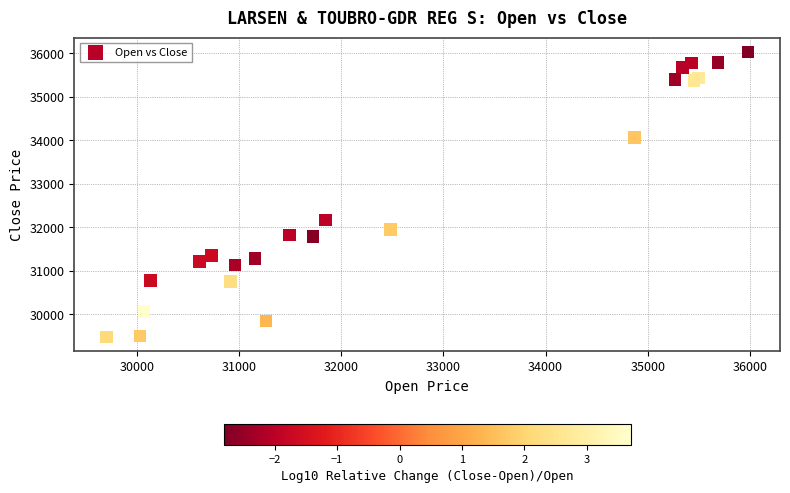

What Y value in the scatter plot is closest to 32759?

32168